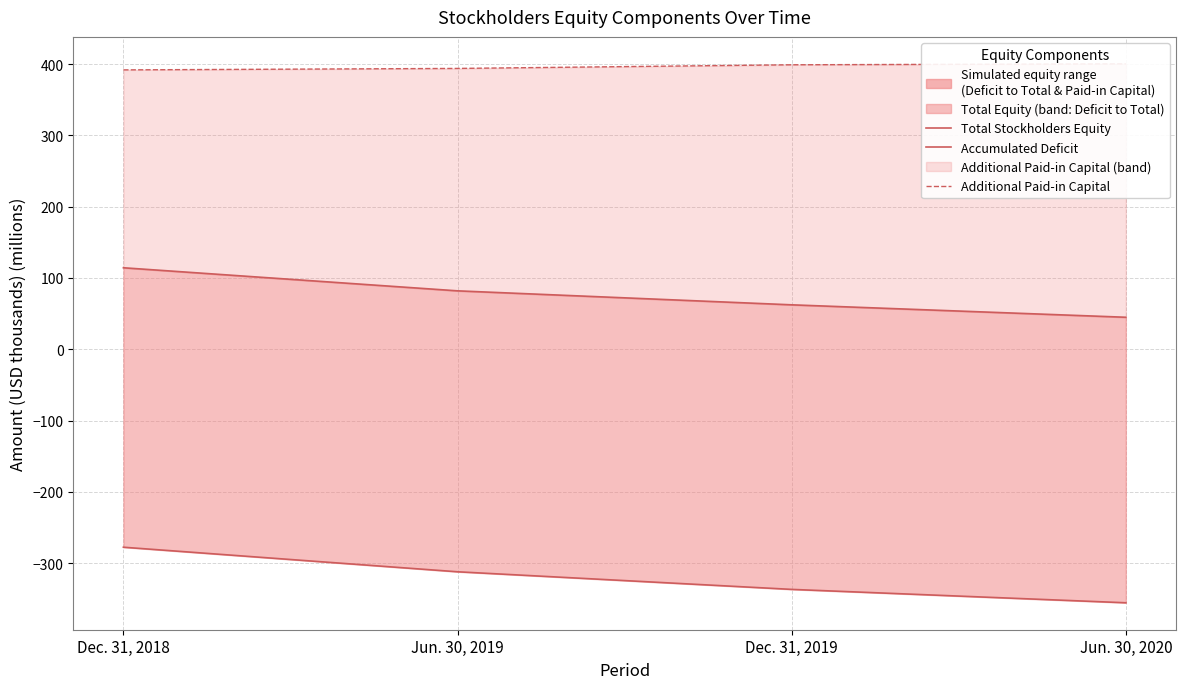

The Accumulated Deficit series shows -174.0 at Dec. 31, 2018. True or false?

False